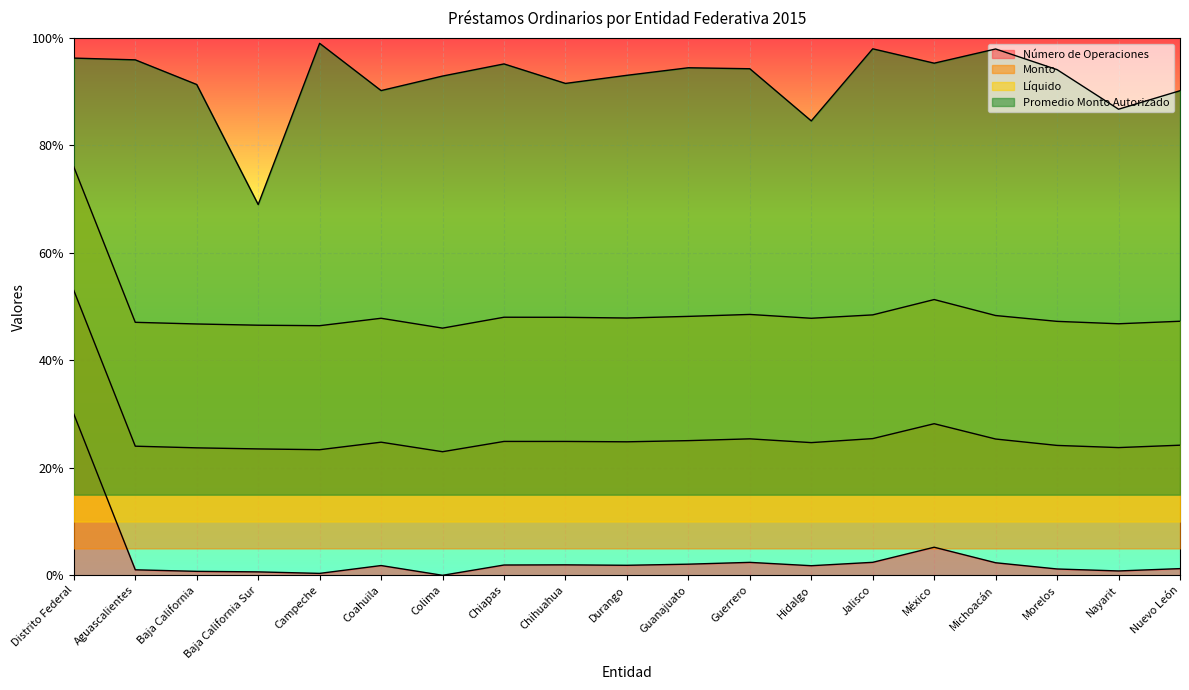

At Chiapas, list the series in order from largest to smallest.

Promedio Monto Autorizado, Líquido, Monto, Número de Operaciones